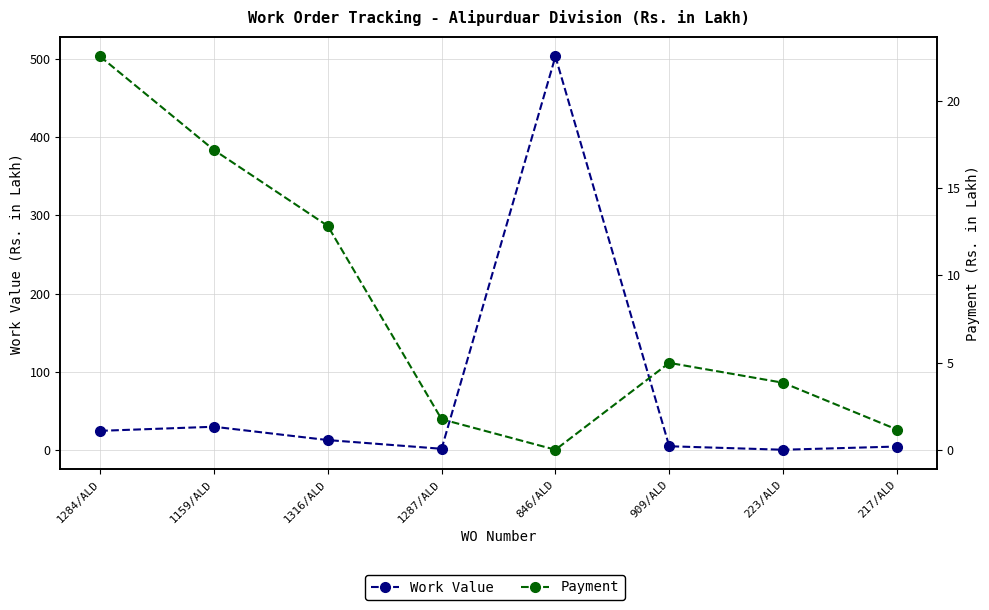

What is the difference between the maximum and minimum values in the Payment series?

22.5